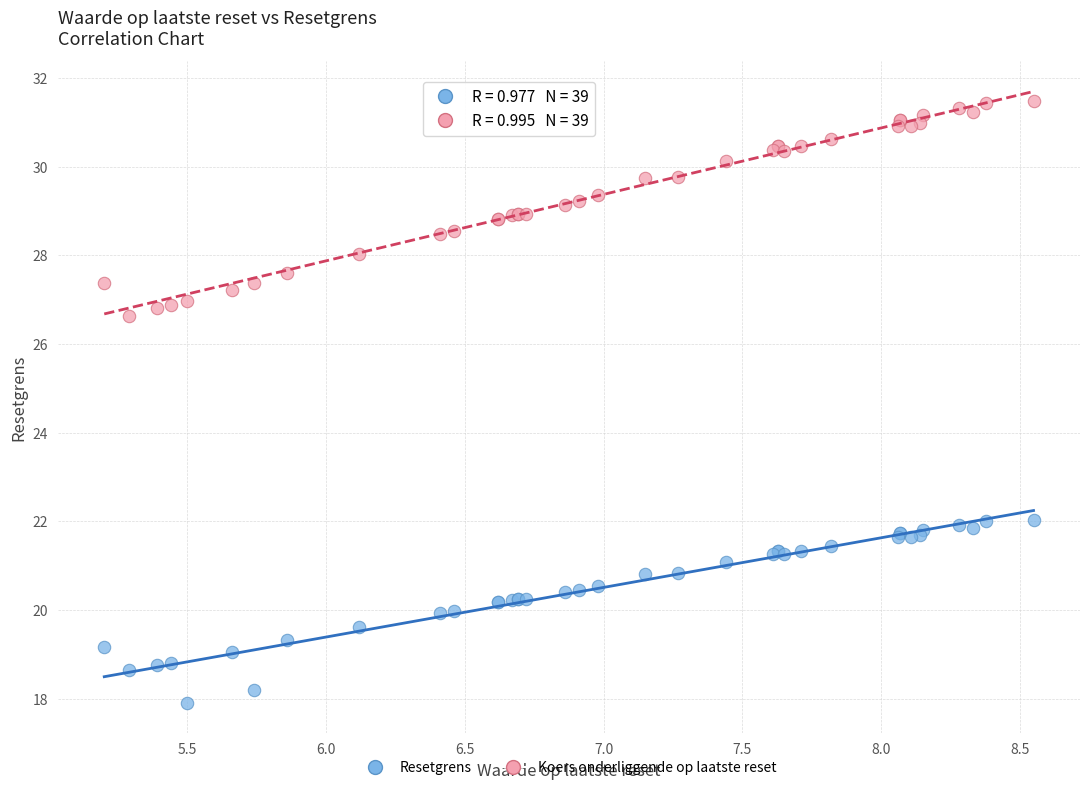

Which series contains the lowest Y value?

Resetgrens